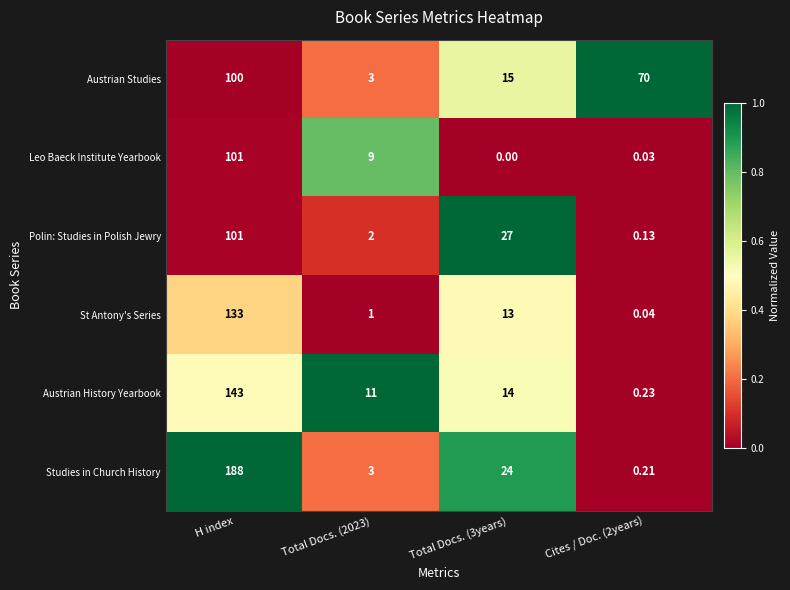

Where does the St Antony's Series series first go above 13?

H index